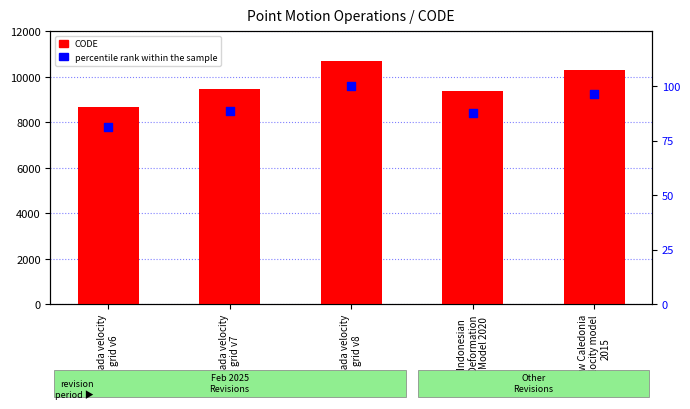

At how many categories does at least one series exceed 5128?

5